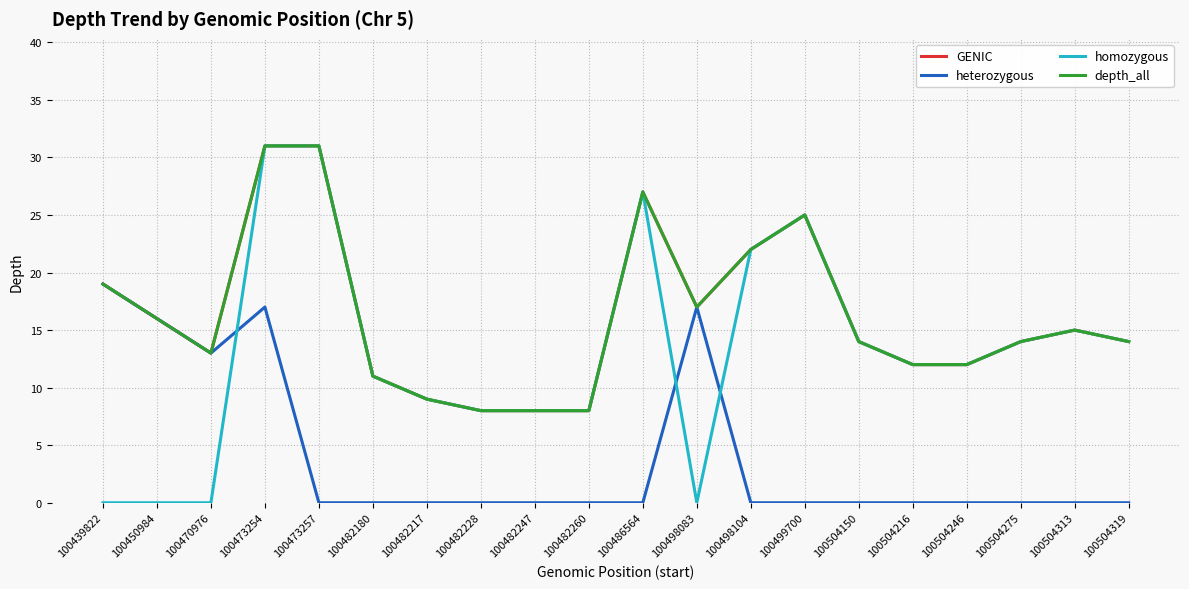

Does the chart have visible grid lines?

Yes